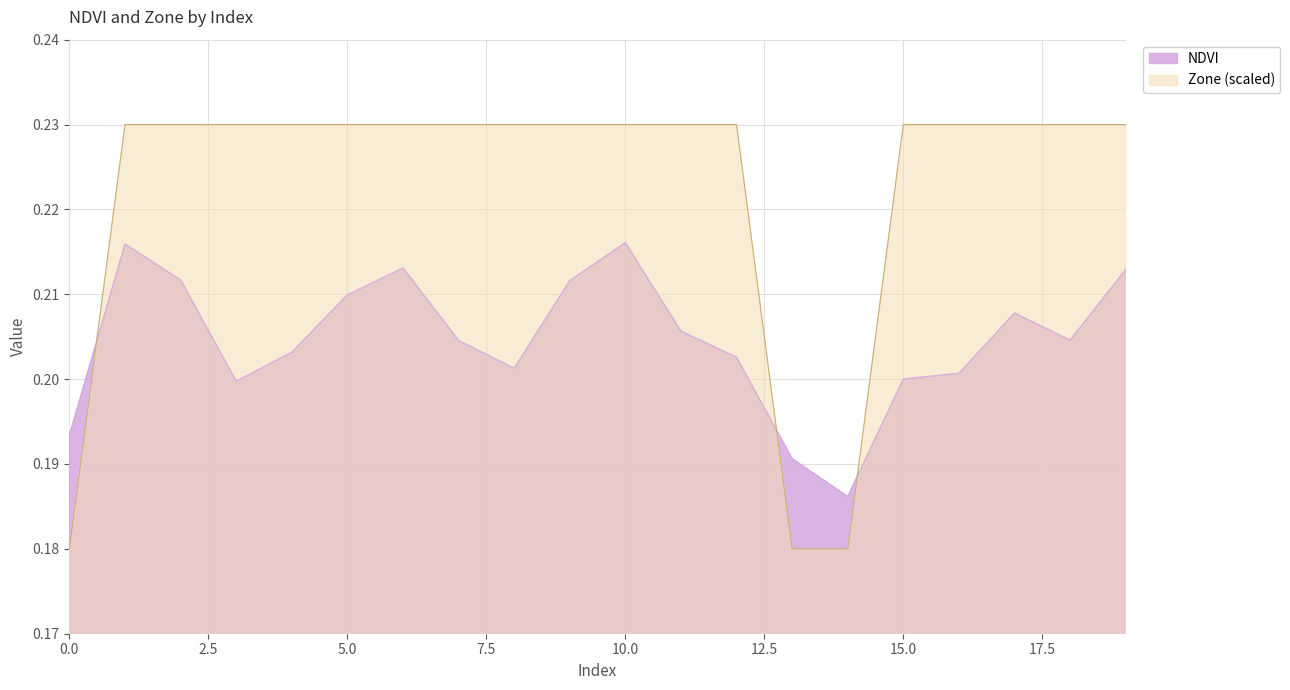

What is the value of the NDVI point at the 7th from the left?

0.2